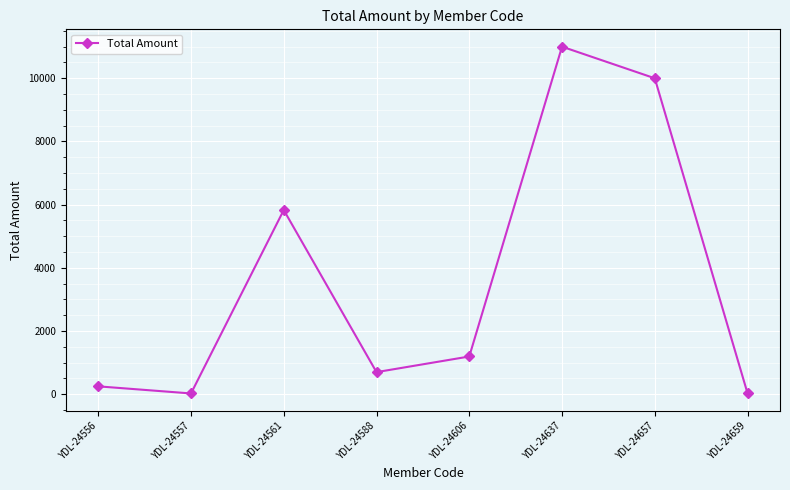

What is the difference between the values at YDL-24561 and YDL-24637?

5170